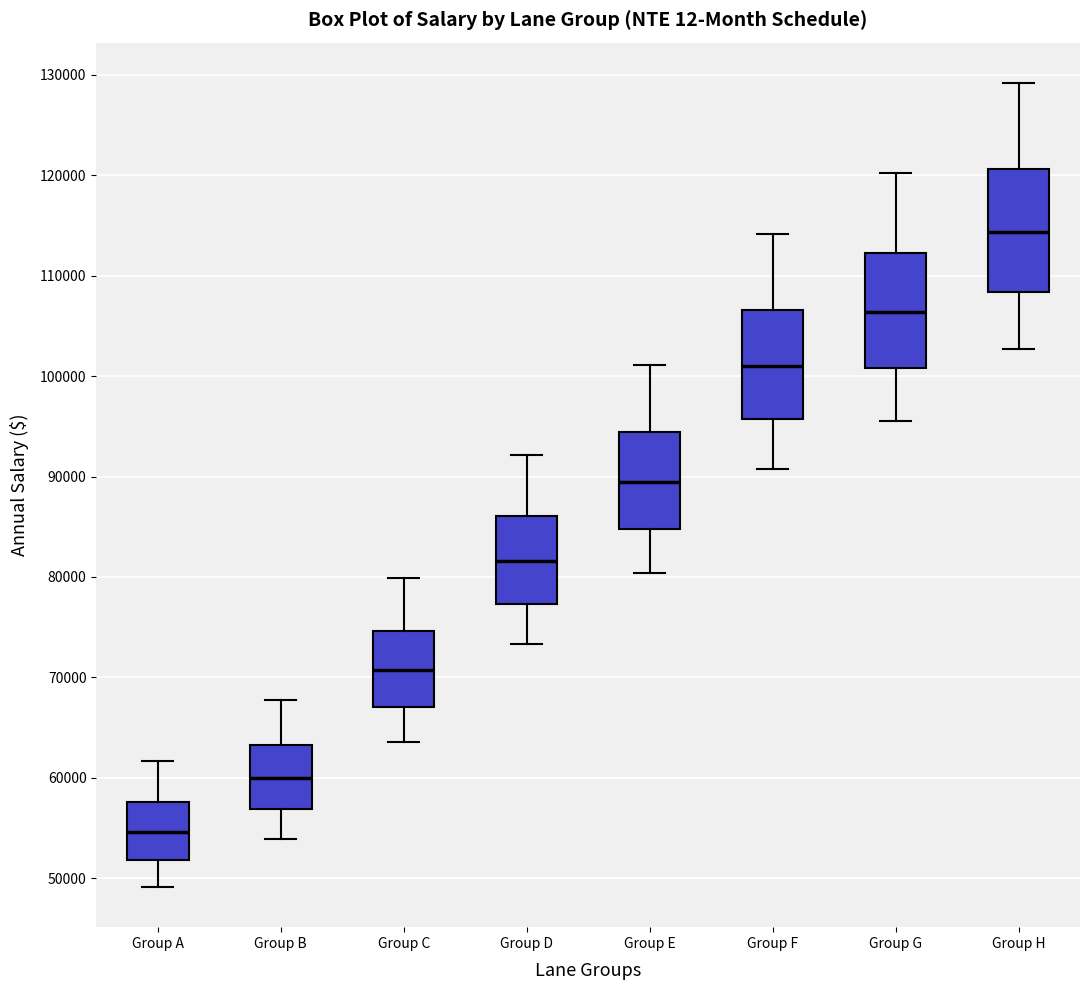

Reading left to right, transcribe this box plot: for each box, give where its median line is, the range the box spans, and where its two whiskers end, as read against the y-axis. The values are not printed on the chart, so give them approximately, as read against the axis.

Group A: median 55000, box 52000 to 58000, whiskers 49000 to 62000
Group B: median 60000, box 57000 to 63000, whiskers 54000 to 68000
Group C: median 71000, box 67000 to 75000, whiskers 64000 to 80000
Group D: median 82000, box 77000 to 86000, whiskers 73000 to 92000
Group E: median 89000, box 85000 to 94000, whiskers 80000 to 101000
Group F: median 101000, box 96000 to 107000, whiskers 91000 to 114000
Group G: median 106000, box 101000 to 112000, whiskers 96000 to 120000
Group H: median 114000, box 108000 to 121000, whiskers 103000 to 129000